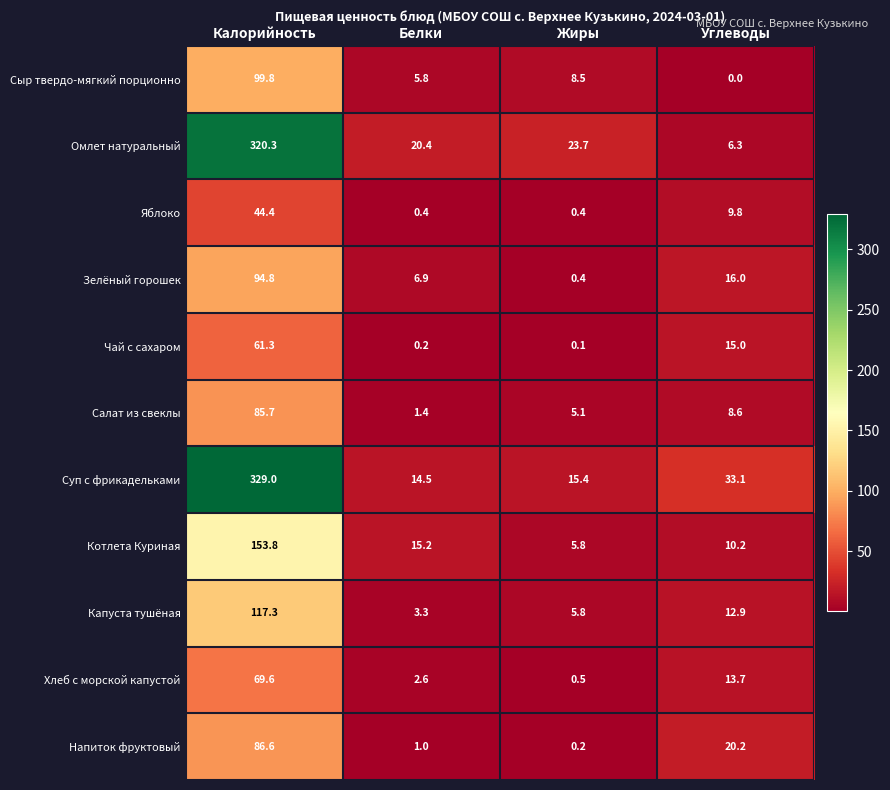

What is the total value across all series at Жиры?

65.9